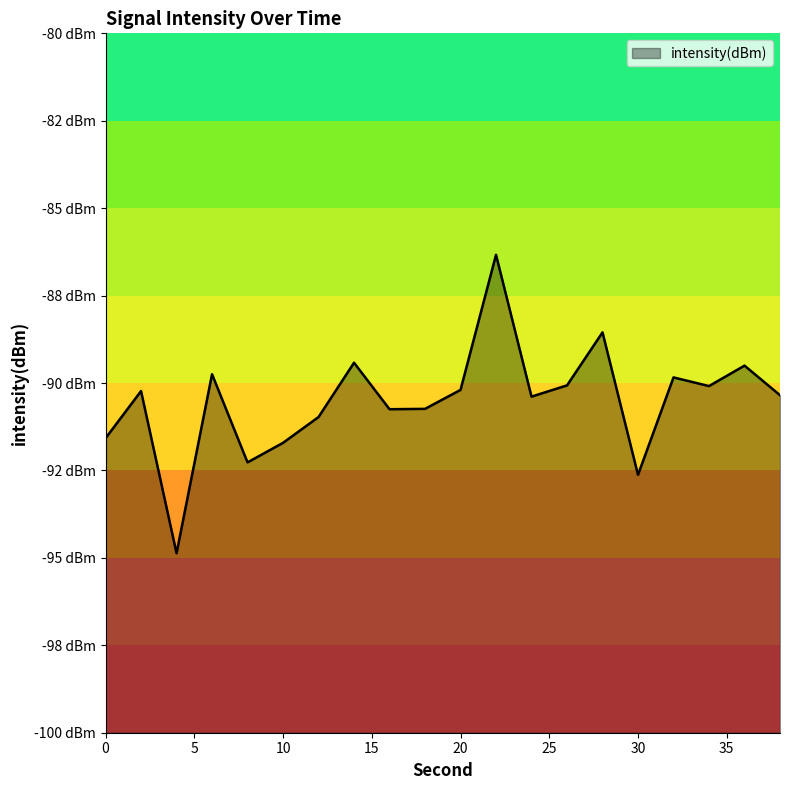

Count the number of values greater than -90.

6